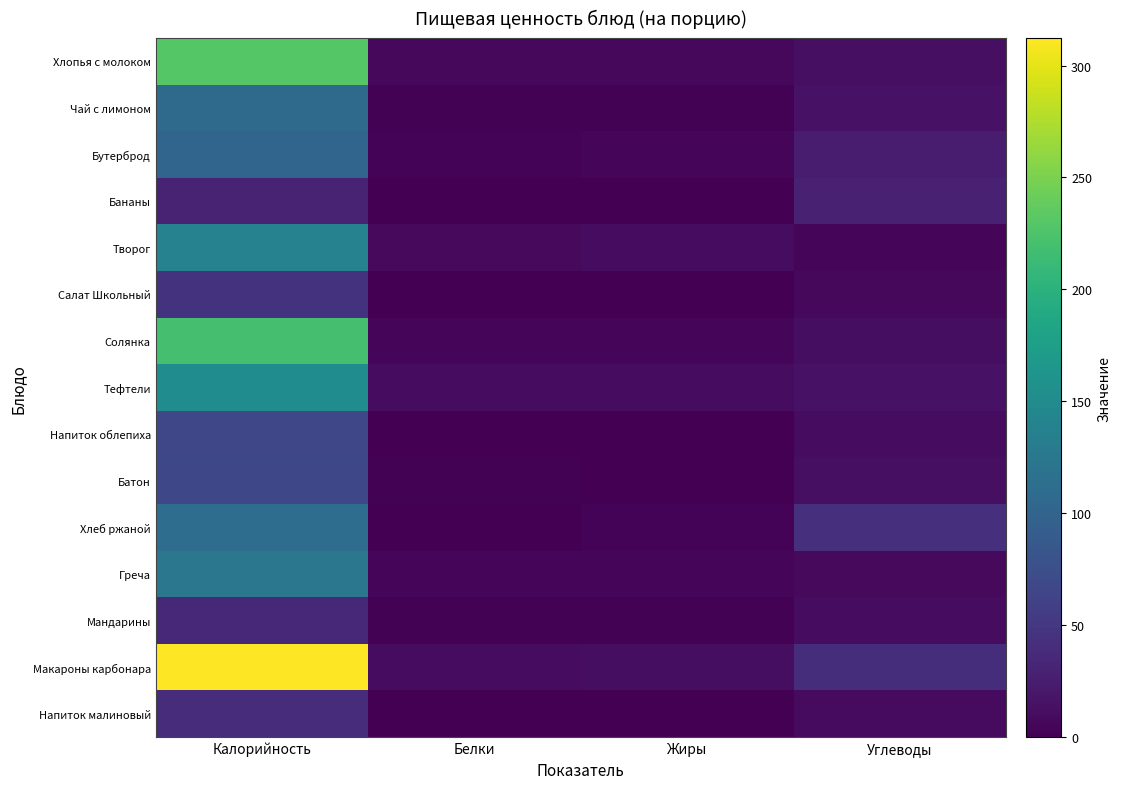

Which series changed the most between Белки and Жиры?

Хлеб ржаной